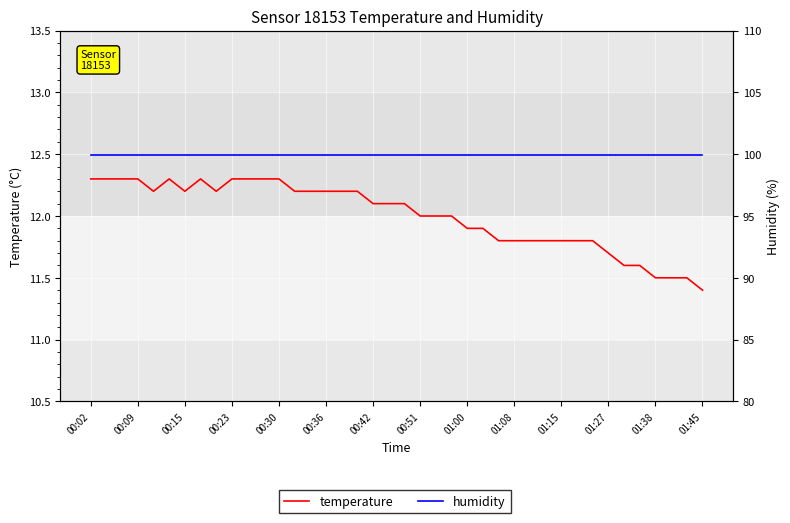

Reading left to right, what are all the values shown in this chart?

temperature: 12.3	12.3	12.3	12.3	12.2	12.3	12.2	12.3	12.2	12.3	12.3	12.3	12.3	12.2	12.2	12.2	12.2	12.2	12.1	12.1	12.1	12.0	12.0	12.0	11.9	11.9	11.8	11.8	11.8	11.8	11.8	11.8	11.8	11.7	11.6	11.6	11.5	11.5	11.5	11.4
humidity: 99.9	99.9	99.9	99.9	99.9	99.9	99.9	99.9	99.9	99.9	99.9	99.9	99.9	99.9	99.9	99.9	99.9	99.9	99.9	99.9	99.9	99.9	99.9	99.9	99.9	99.9	99.9	99.9	99.9	99.9	99.9	99.9	99.9	99.9	99.9	99.9	99.9	99.9	99.9	99.9